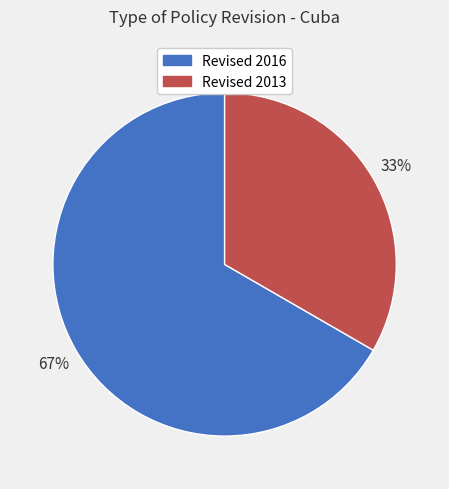

How many segments does this pie chart have?

2